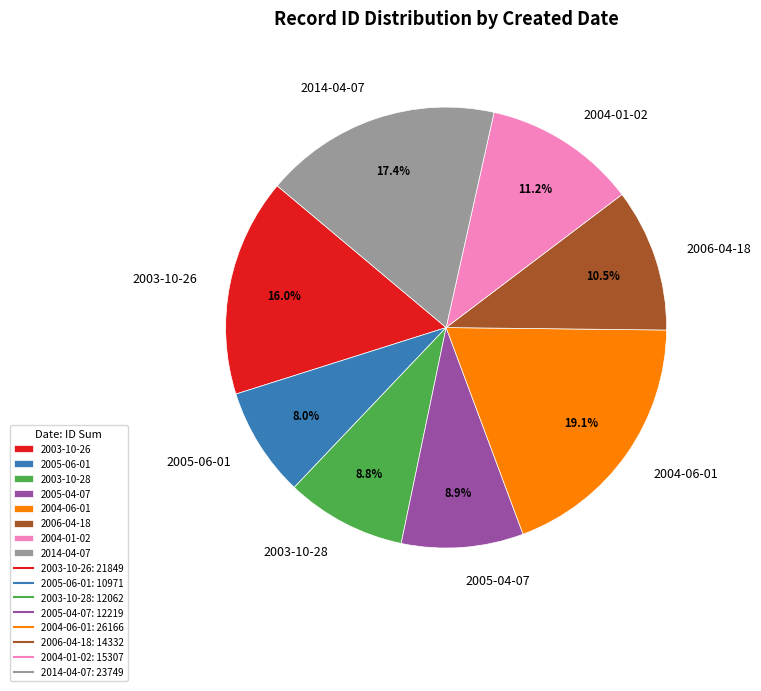

To the nearest percent, what is the difference between the 2005-06-01 and 2004-06-01 slice percentages?

11%